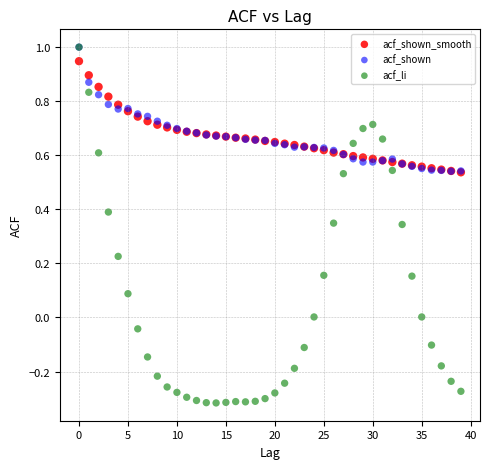

Which series contains the lowest Y value?

acf_li